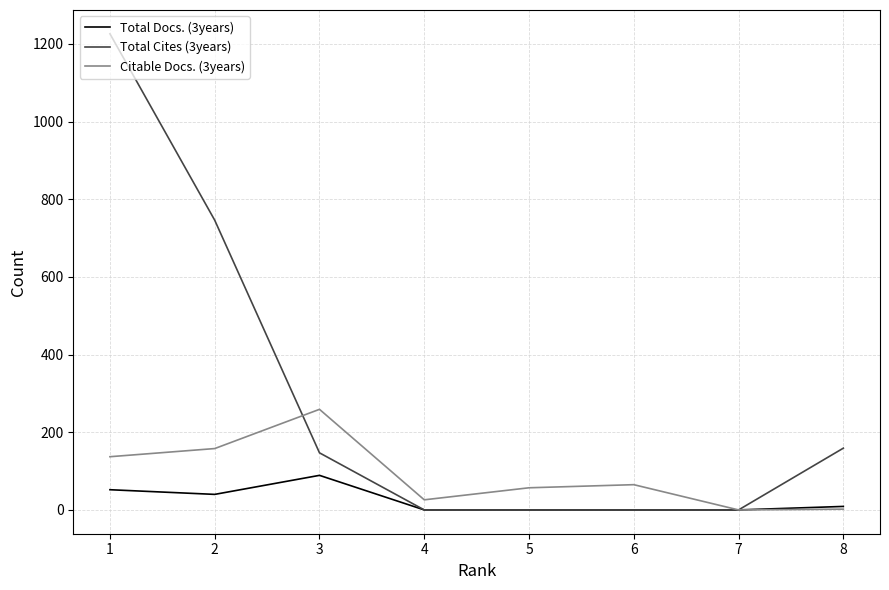

What is the difference between the Total Docs. (3years) values at 2 and 3?

49